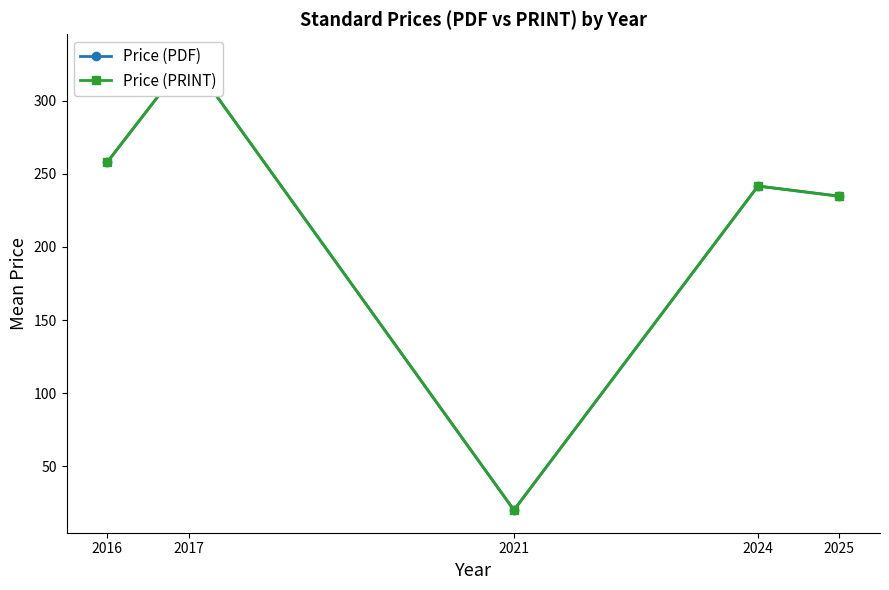

How many interior local valleys does the Price (PDF) series have?

1